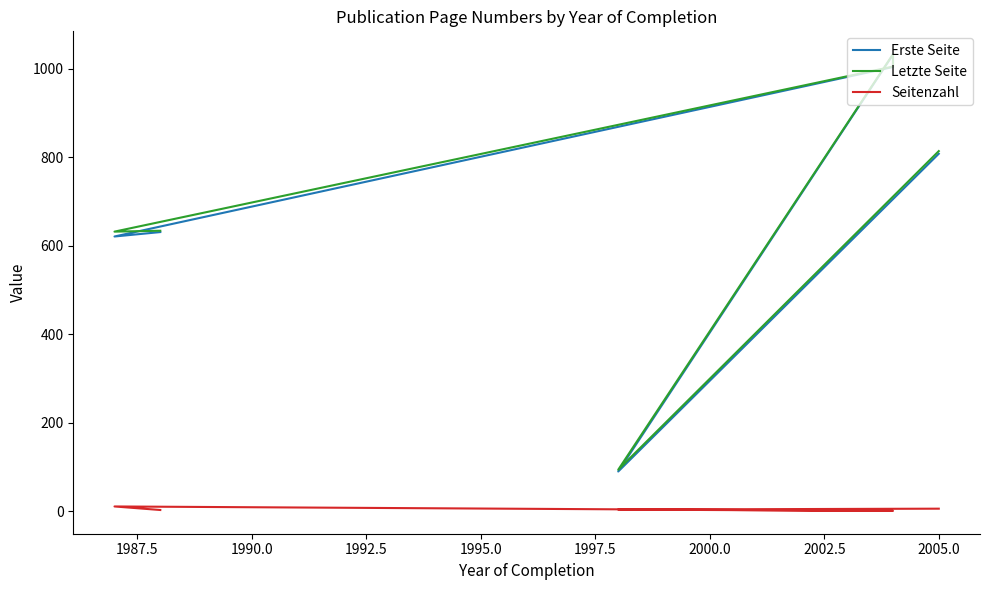

What is the maximum value shown in the chart?

1033